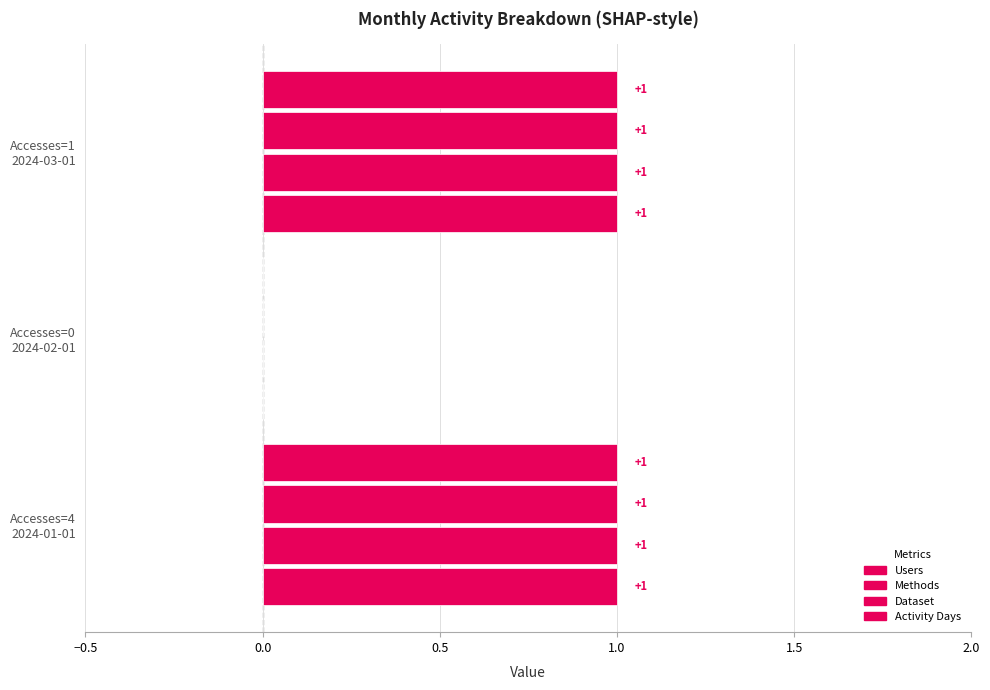

Is it true that Users equals 1 at 2024-01-01?

True